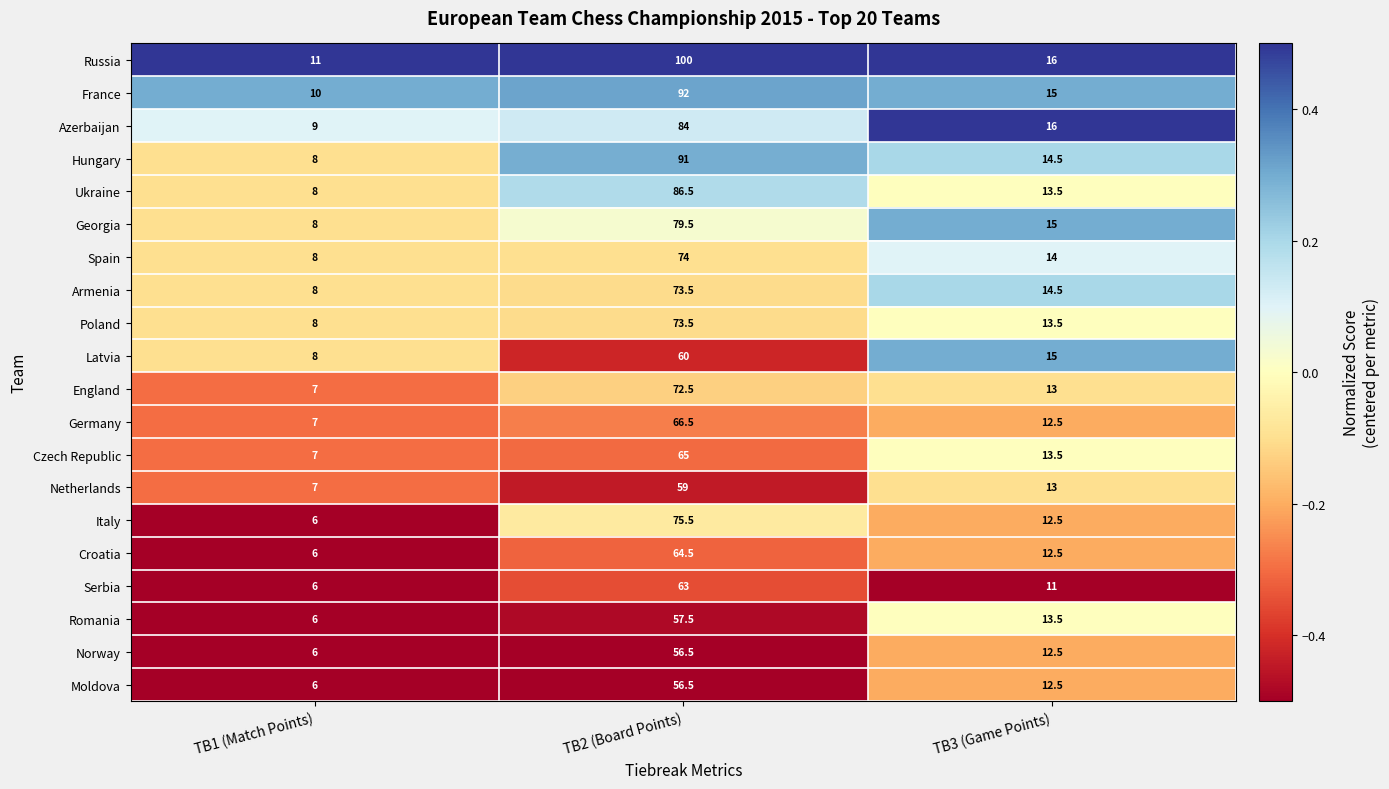

Which category has the highest value across all series?

TB2 (Board Points)